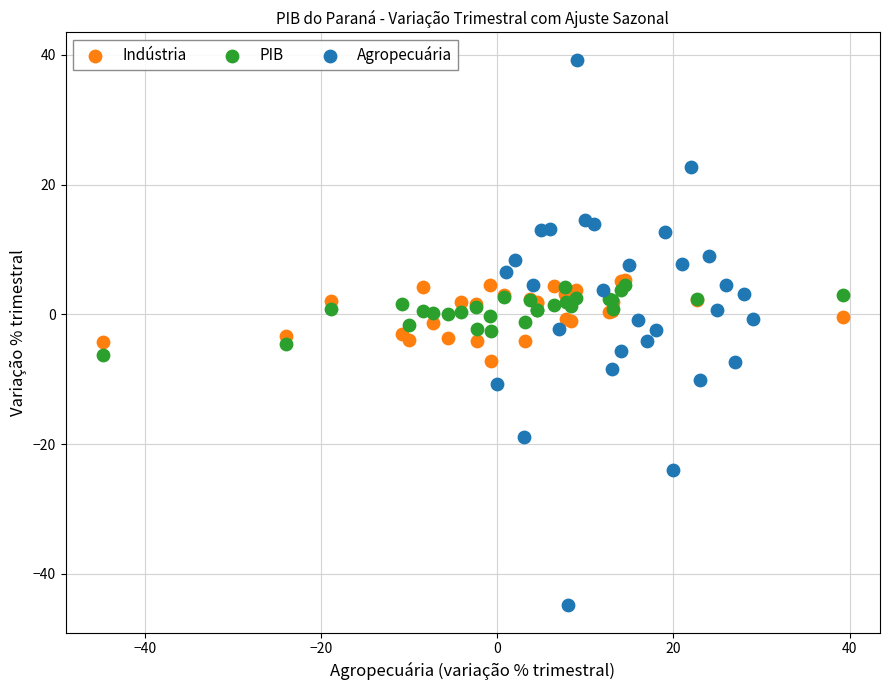

Which series has the widest spread of Y values?

Agropecuária